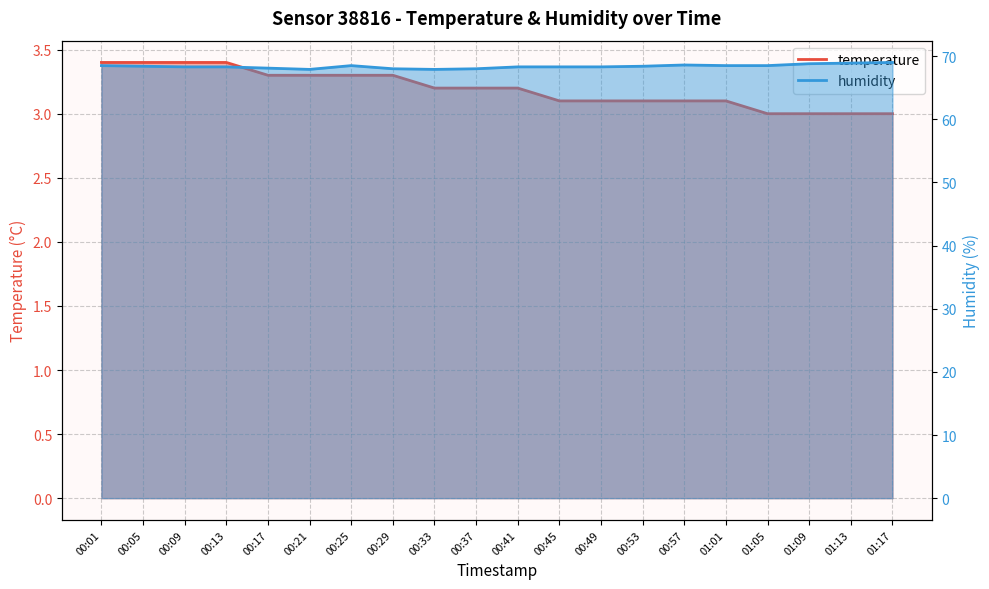

Where does the humidity series first go above 68?

00:01